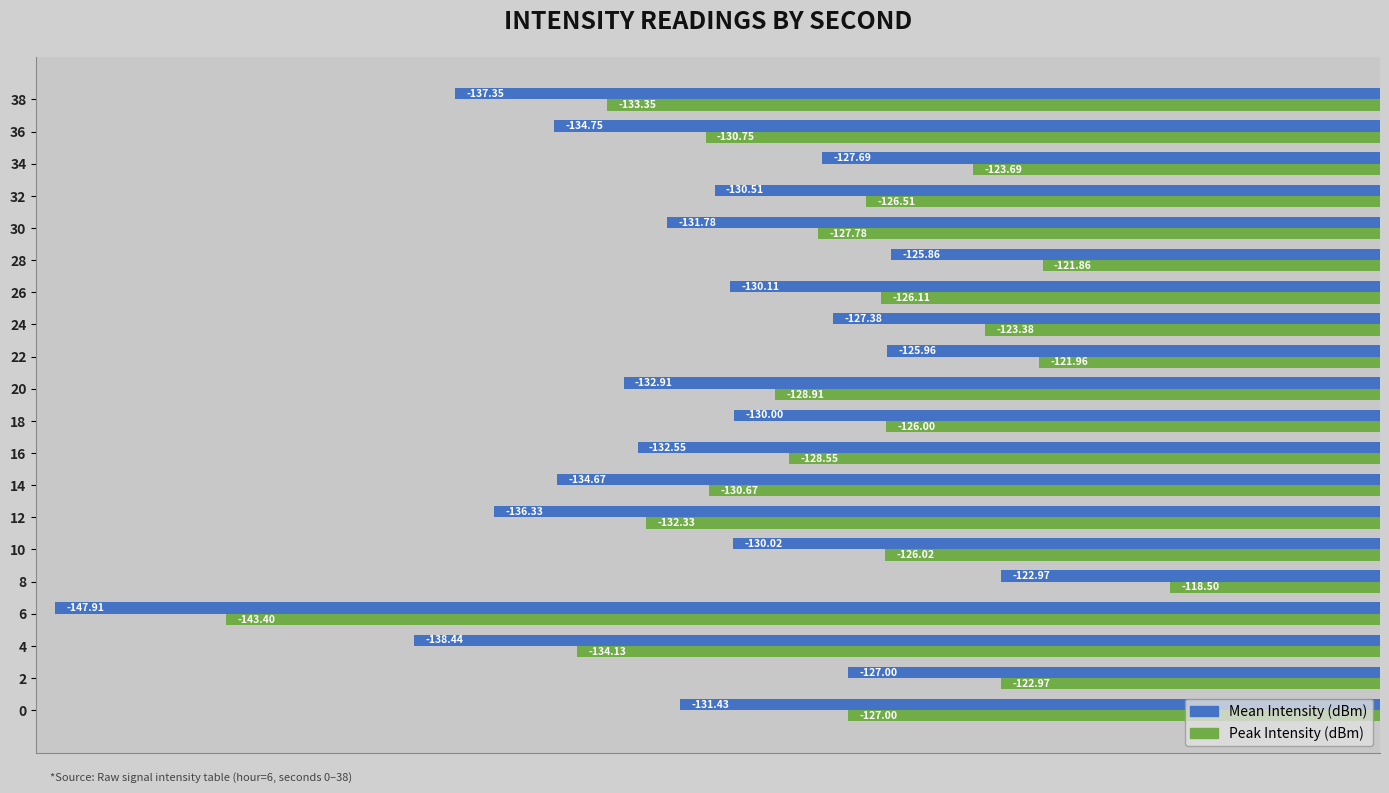

What are all the series names shown in the legend?

Mean Intensity (dBm), Peak Intensity (dBm)